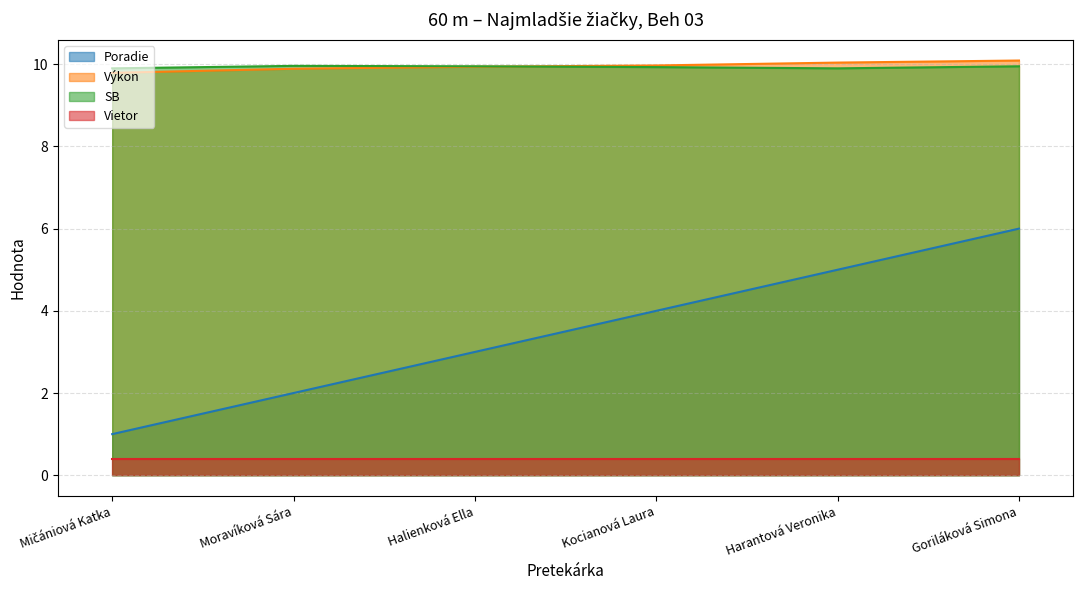

Which category has the lowest value in the Poradie series?

Mičániová Katka